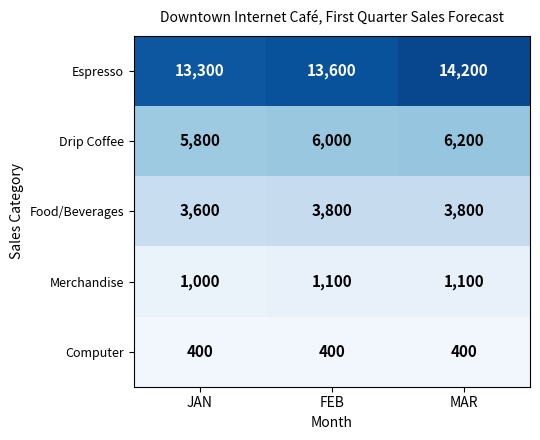

How many data points does each series have?

3